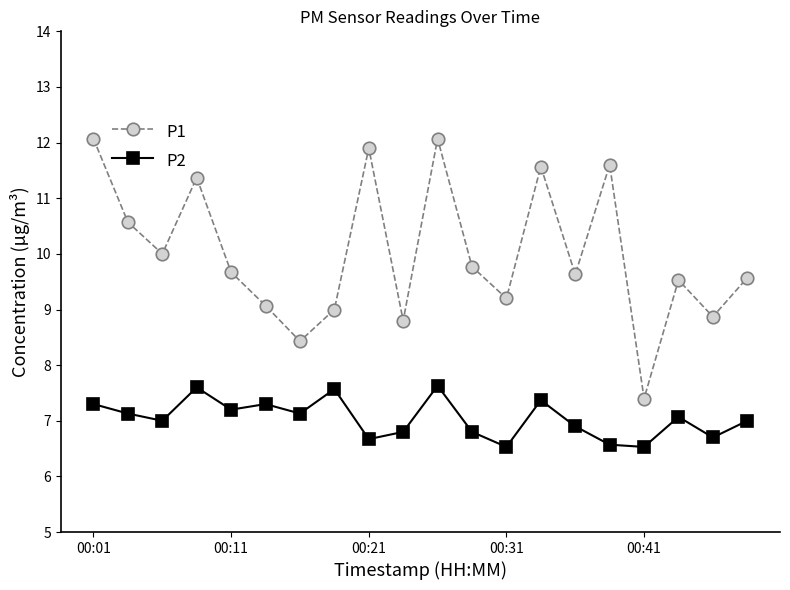

What is the maximum value for P2?

7.6